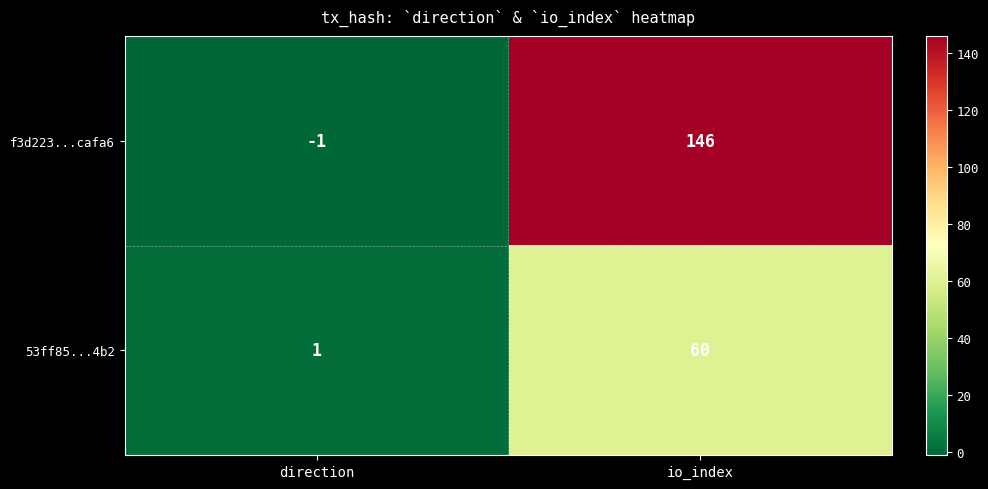

Between direction and io_index, which series saw the biggest shift?

f3d223...cafa6